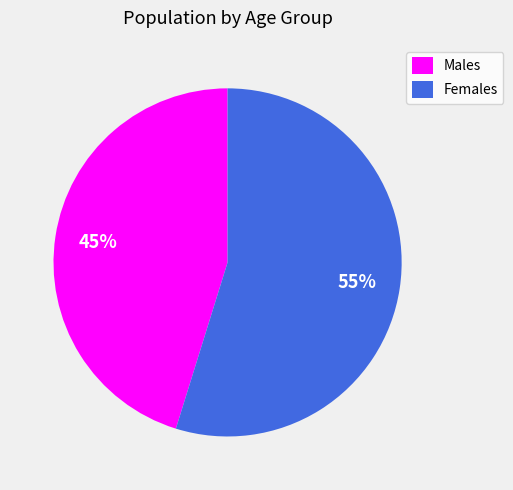

Does any single category account for the majority?

Yes